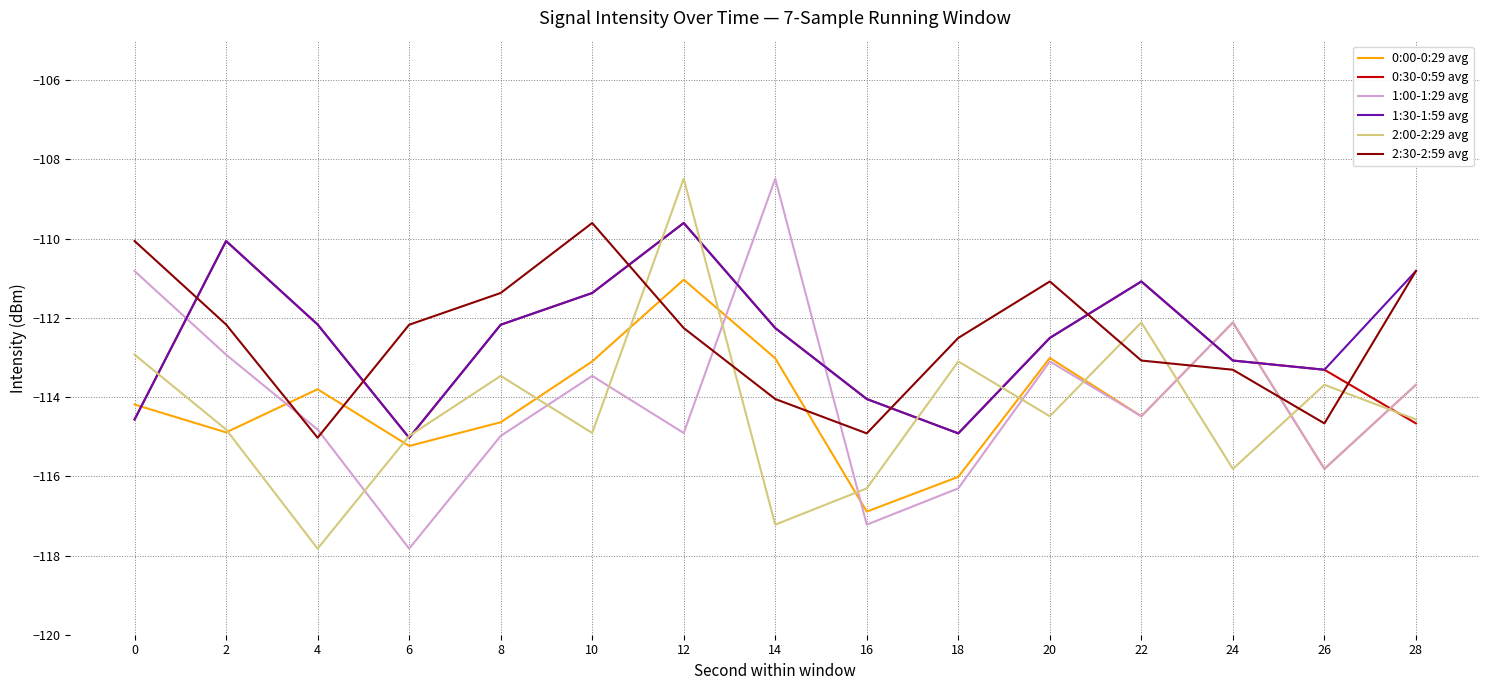

What is the difference between the highest and lowest values at 26?

2.5